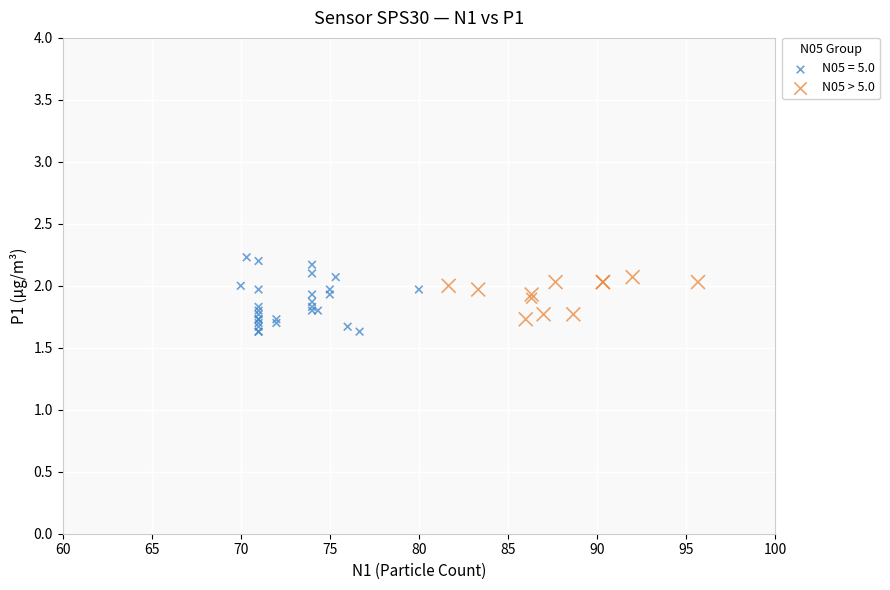

Which series has the widest spread of Y values?

N05 = 5.0